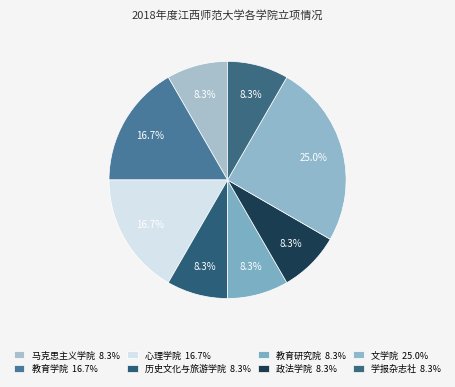

To the nearest percent, what portion does 教育学院 represent?

17%